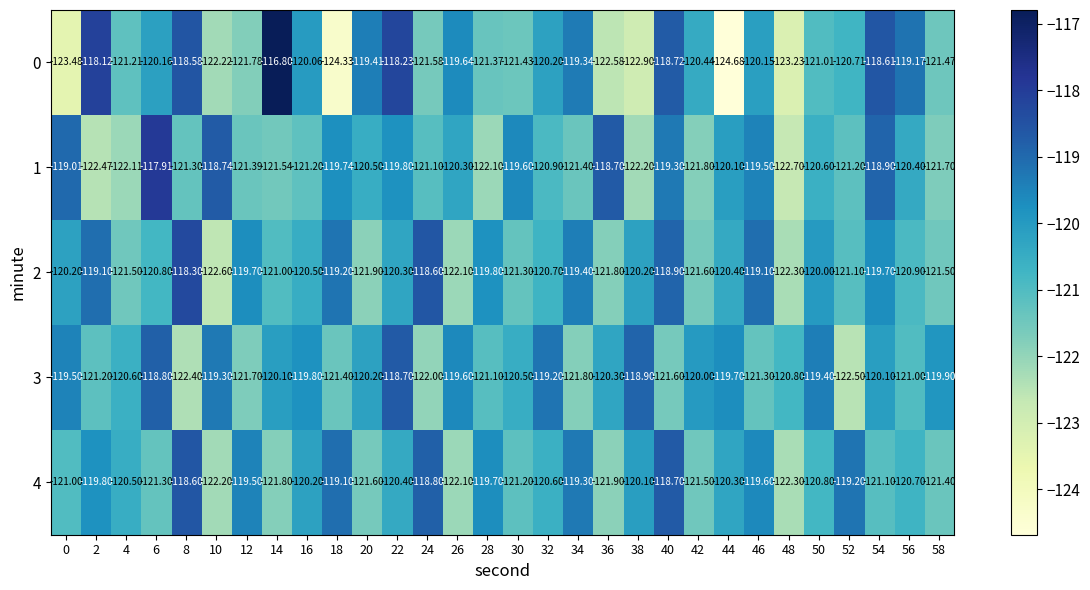

Is the value of 1 at 40 greater than the value of 2 at 18?

No